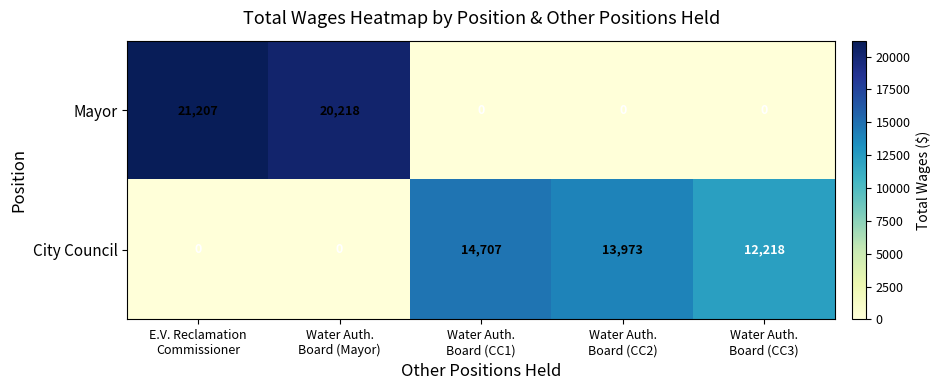

List the series in order of their peak value, lowest first.

City Council, Mayor